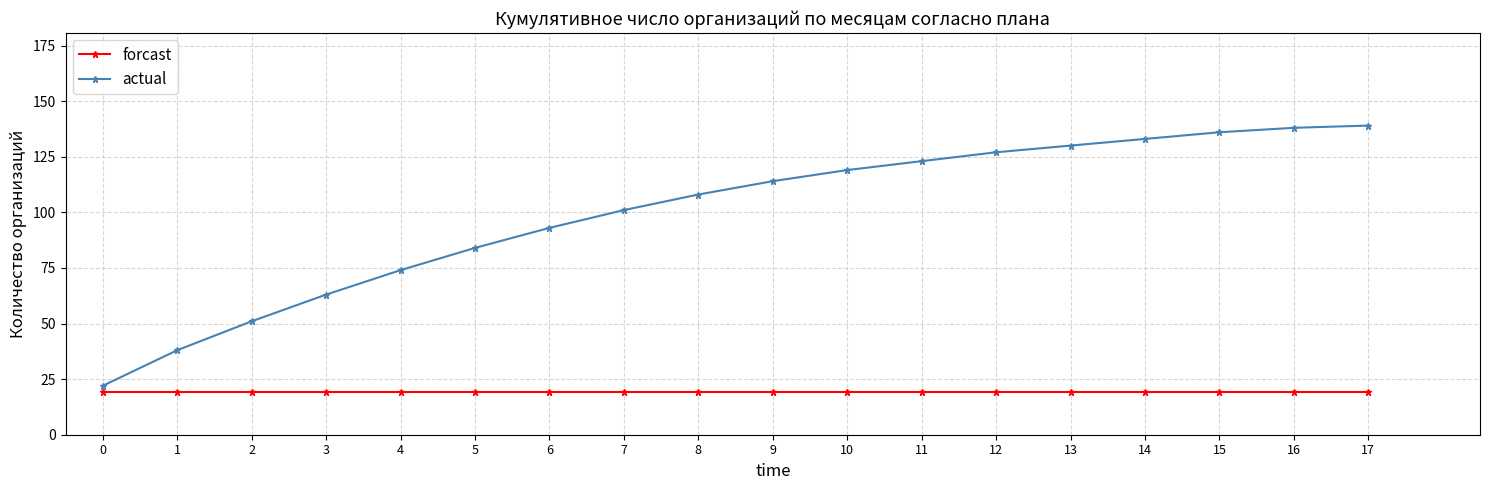

Which series has the largest range (max minus min)?

actual